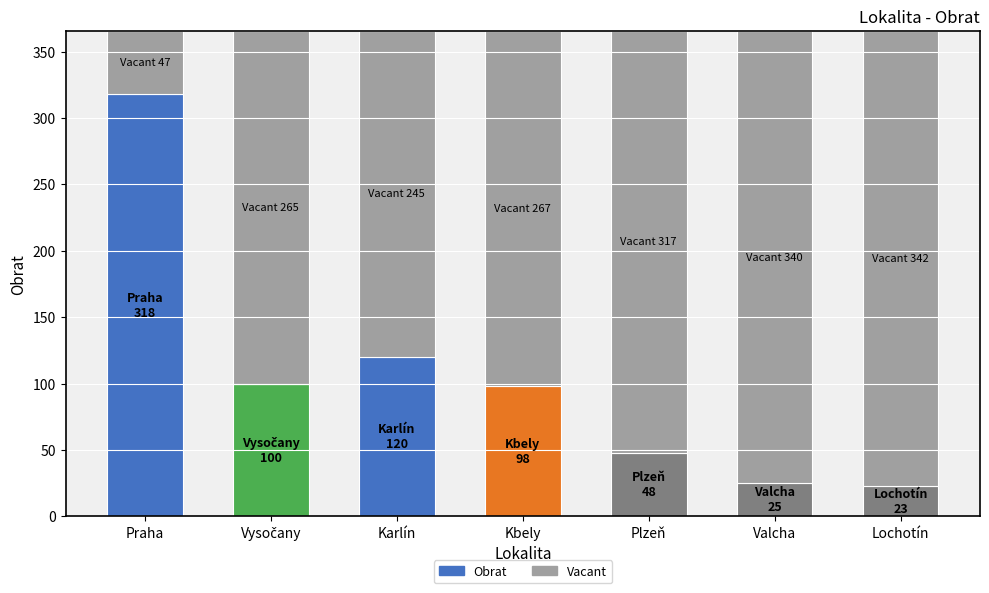

At which label does Obrat first exceed 98?

Praha